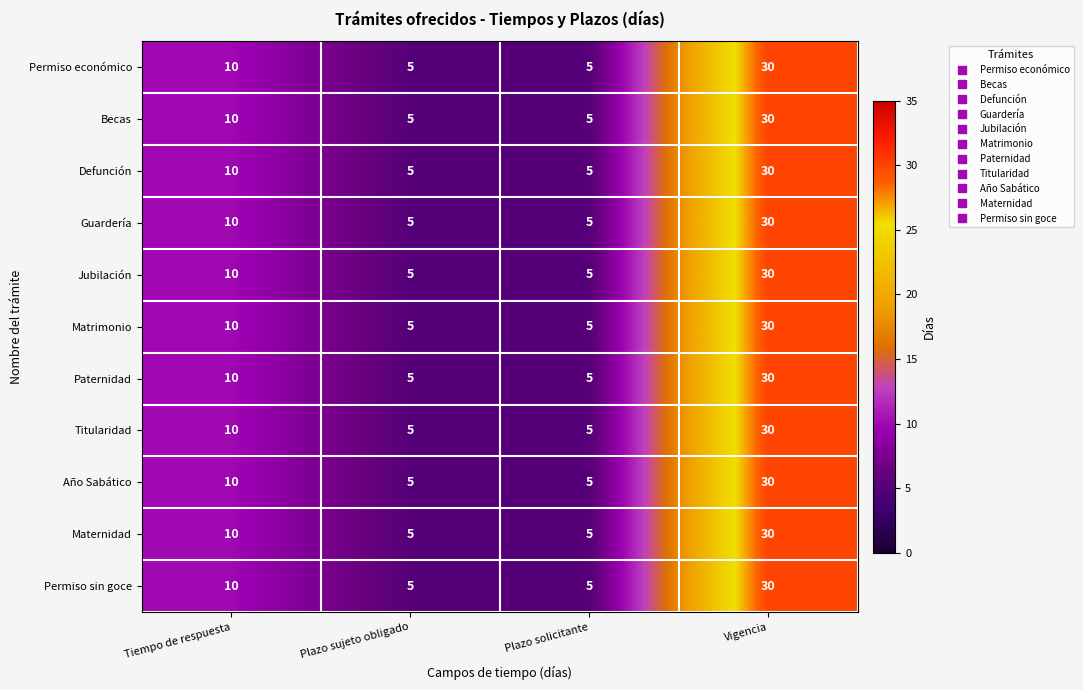

Which category has the highest value in the Guardería series?

Vigencia